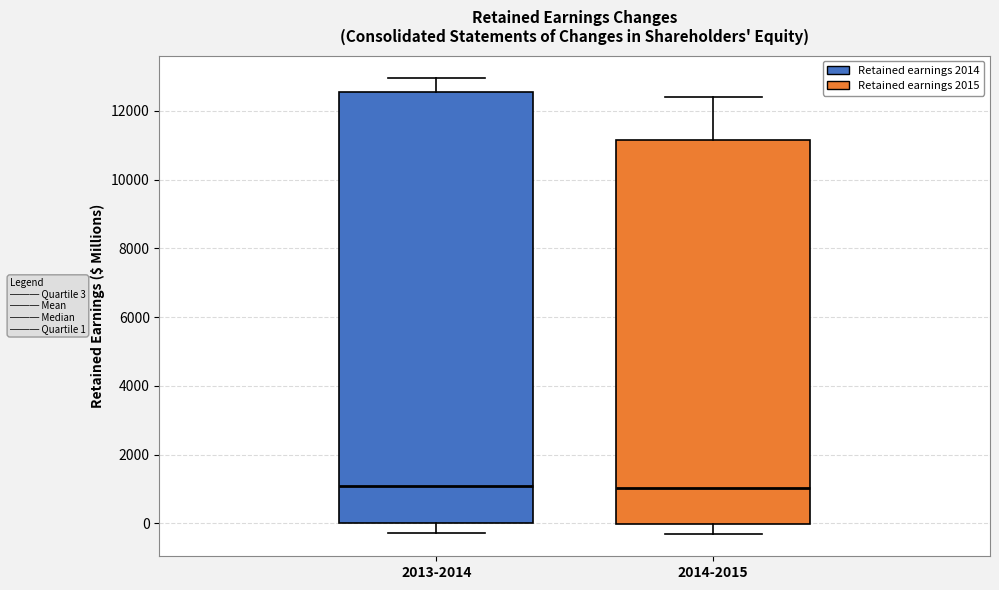

Comparing the boxes themselves (not the whiskers), which one is the tallest?

2013-2014